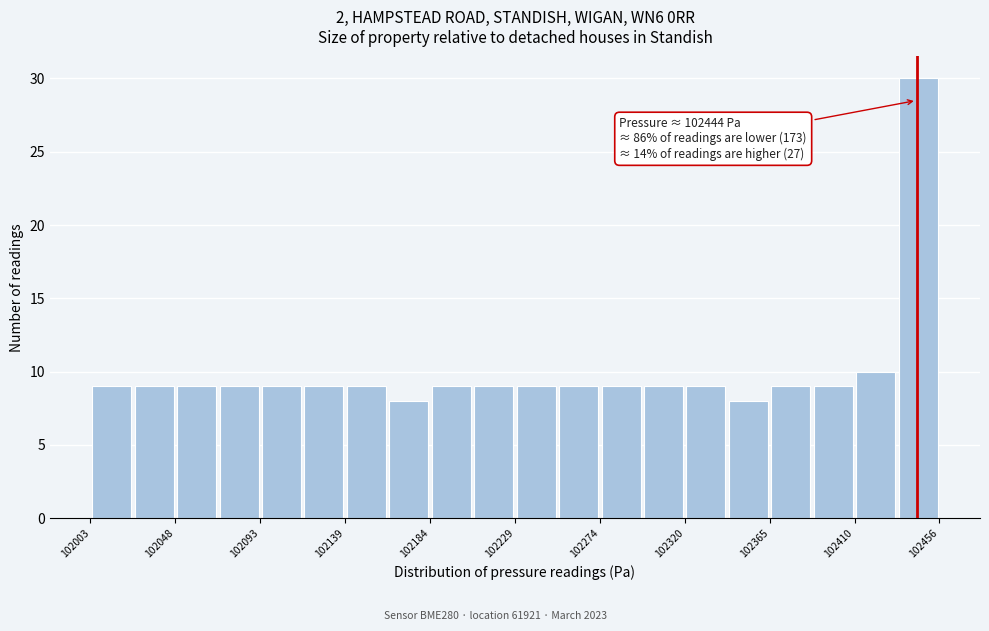

Over which range of the x-axis is the bar tallest?

102435 to 102455